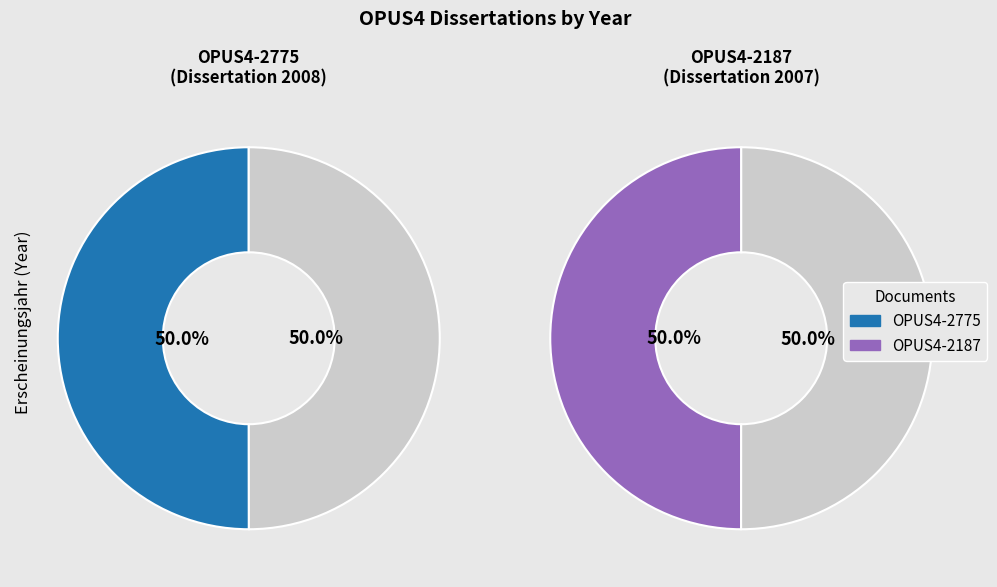

Rank the categories by value from lowest to highest.

OPUS4-2187, OPUS4-2775